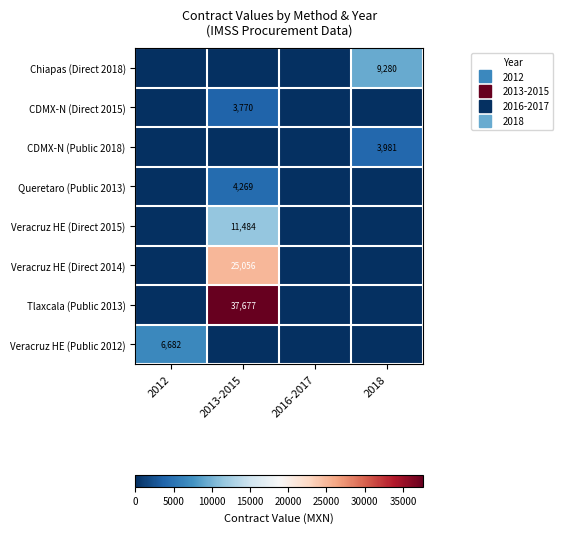

What is the difference between the highest and lowest values at 2012?

6681.6